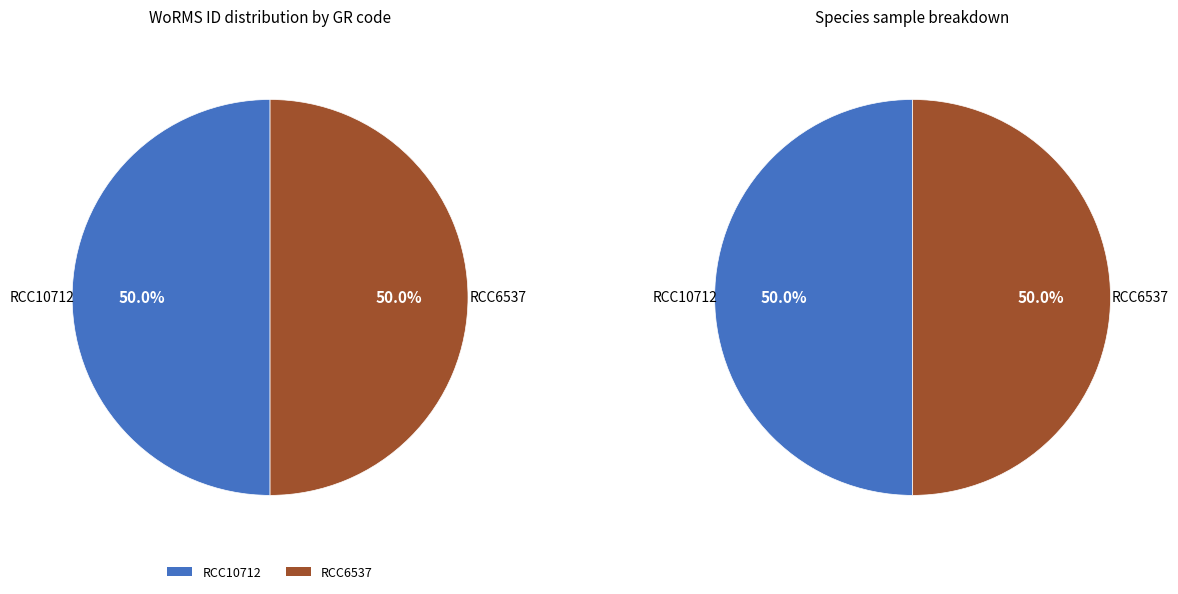

Between RCC6537 and RCC10712, which is larger?

RCC6537